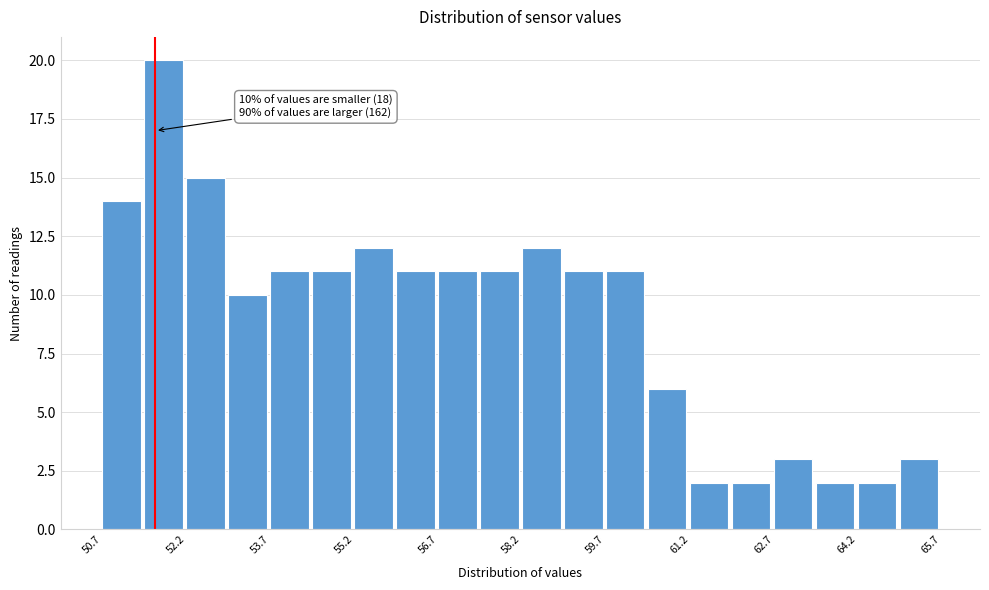

Around what value on the x-axis is the tallest bar? Give the approximate position of its centre, as read against the axis.

51.8